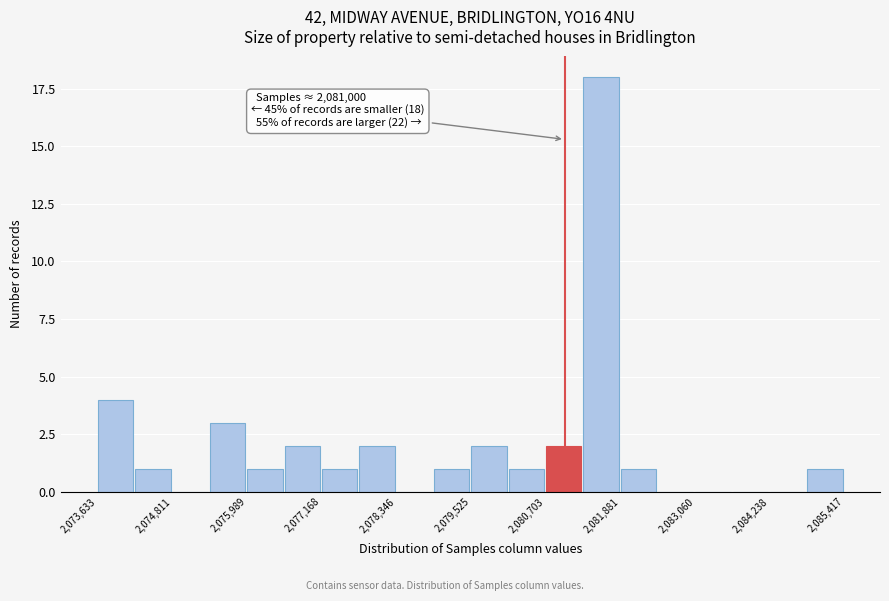

Around what value on the x-axis is the tallest bar? Give the approximate position of its centre, as read against the axis.

2081600